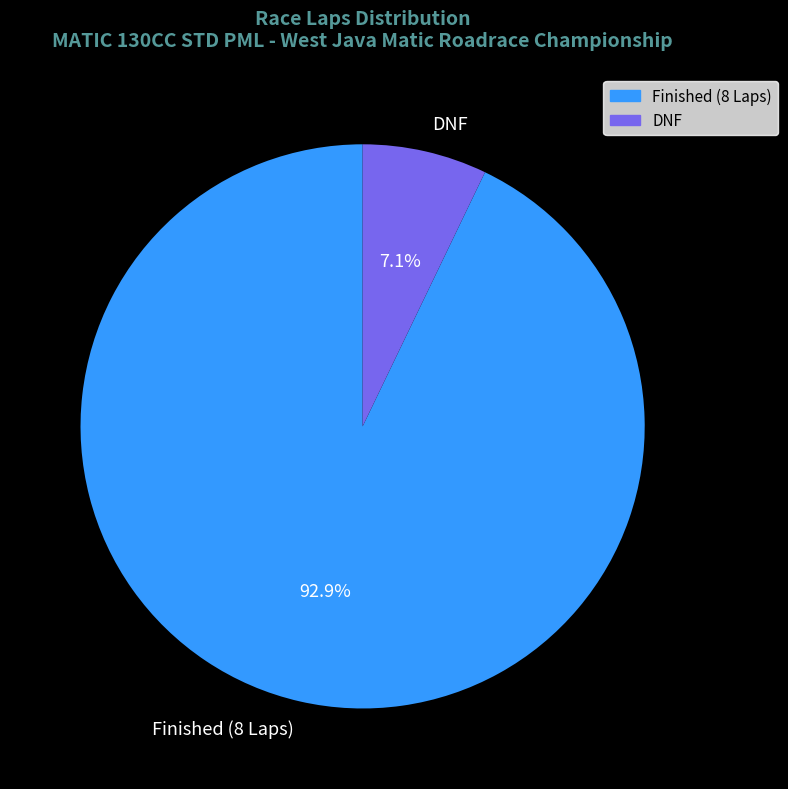

What is the smallest slice in the pie chart?

DNF